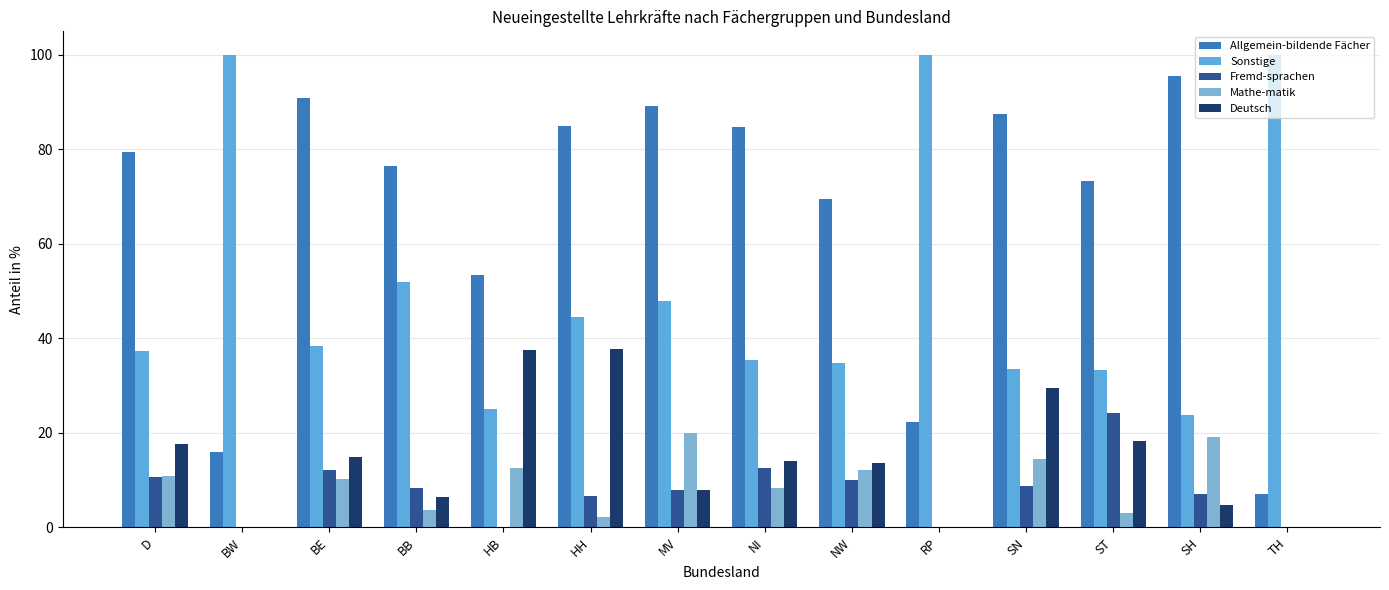

What is the sum of all Mathe-matik values?

116.7